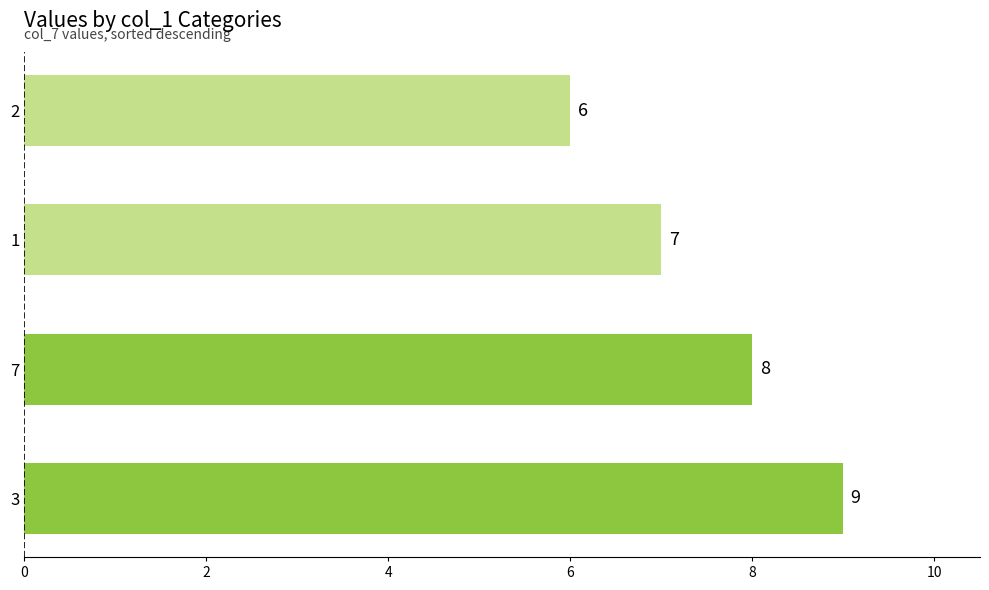

What is the ratio of the value at 3 to the value at 7?

1.1